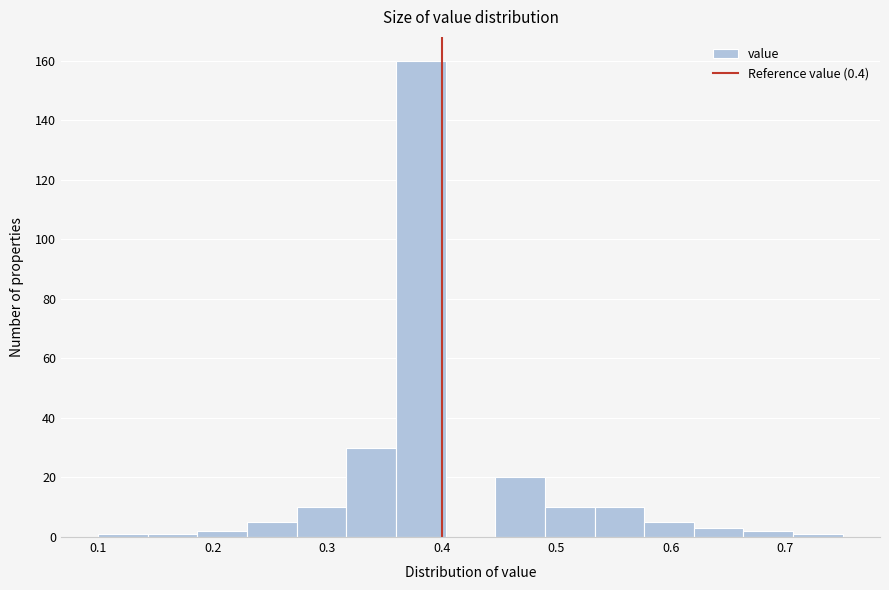

Reading left to right, transcribe this chart: for each bar, give the range it covers on the x-axis and its height. Neither the bar edges nor the heights are printed on the chart, so give them approximately, as read against the axes.

0.10 to 0.14: under 2
0.14 to 0.19: under 2
0.19 to 0.23: 2
0.23 to 0.27: 6
0.27 to 0.32: 10
0.32 to 0.36: 30
0.36 to 0.40: 160
0.40 to 0.45: 0
0.45 to 0.49: 20
0.49 to 0.53: 10
0.53 to 0.58: 10
0.58 to 0.62: 6
0.62 to 0.66: 4
0.66 to 0.71: 2
0.71 to 0.75: under 2